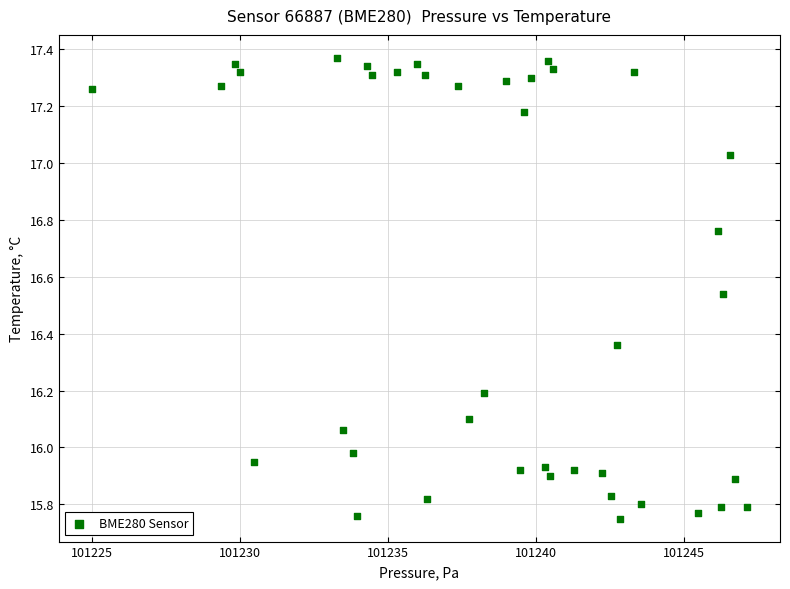

What is the range of Y values (max minus min)?

1.6